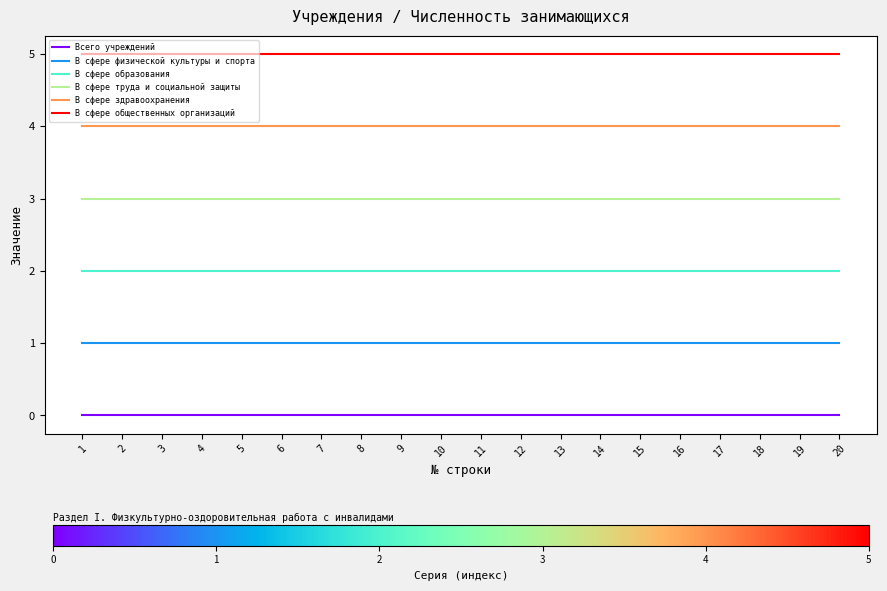

Which series has the largest total across all categories?

В сфере общественных организаций